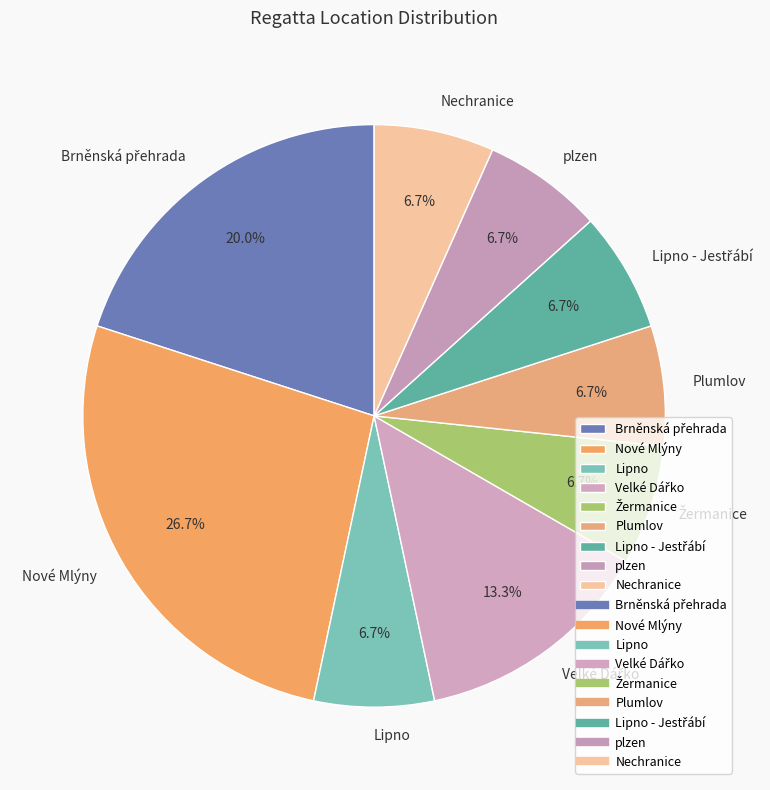

What is the largest slice in the pie chart?

Nové Mlýny